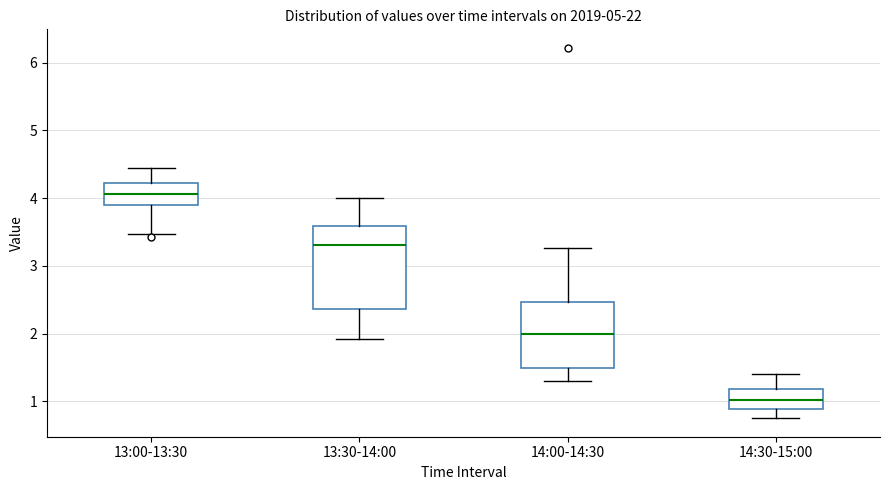

Where is the lower edge of the box for 13:30-14:00 on the y-axis? The values are not printed on the chart, so give them approximately, as read against the axis.

2.4